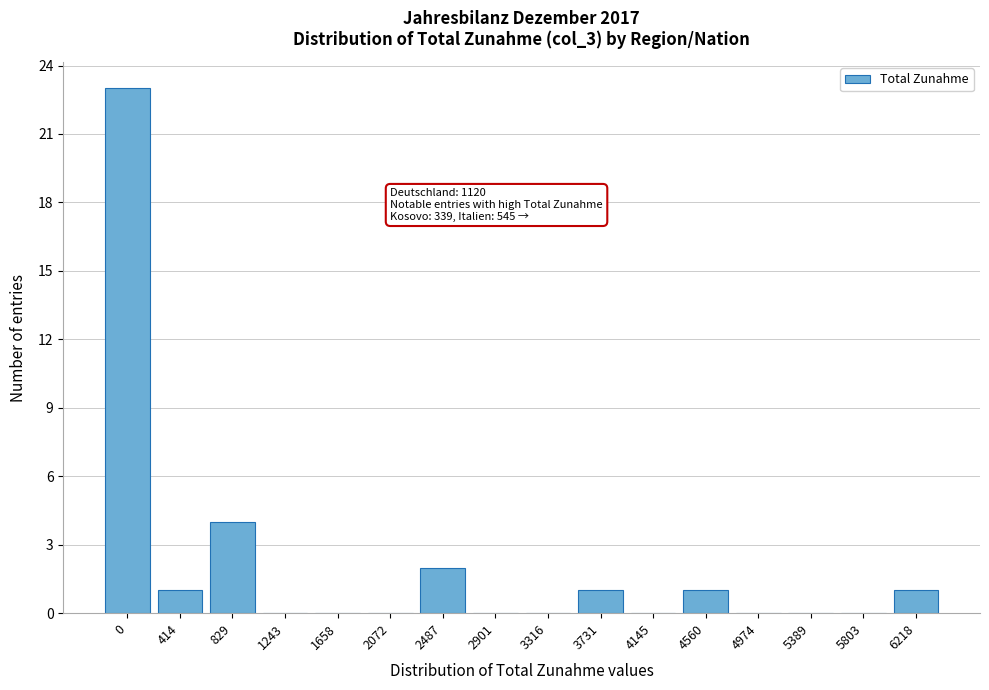

Reading right to left, what are all the values shown in this chart?

6218=1	5803=0	5389=0	4974=0	4560=1	4145=0	3731=1	3316=0	2901=0	2487=2	2072=0	1658=0	1243=0	829=4	414=1	0=23